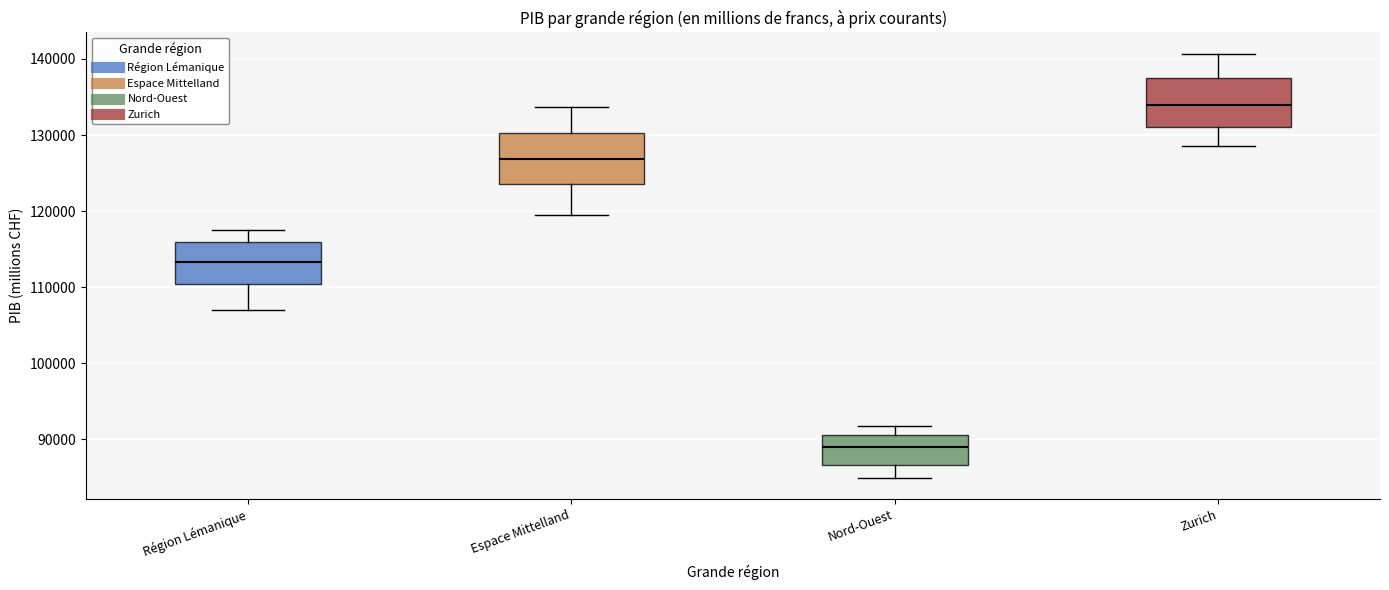

Reading left to right, transcribe this box plot: for each box, give where its median line is, the range the box spans, and where its two whiskers end, as read against the y-axis. The values are not printed on the chart, so give them approximately, as read against the axis.

Région Lémanique: median 113000, box 110000 to 116000, whiskers 107000 to 118000
Espace Mittelland: median 127000, box 124000 to 130000, whiskers 119000 to 134000
Nord-Ouest: median 89000, box 87000 to 91000, whiskers 85000 to 92000
Zurich: median 134000, box 131000 to 138000, whiskers 129000 to 141000